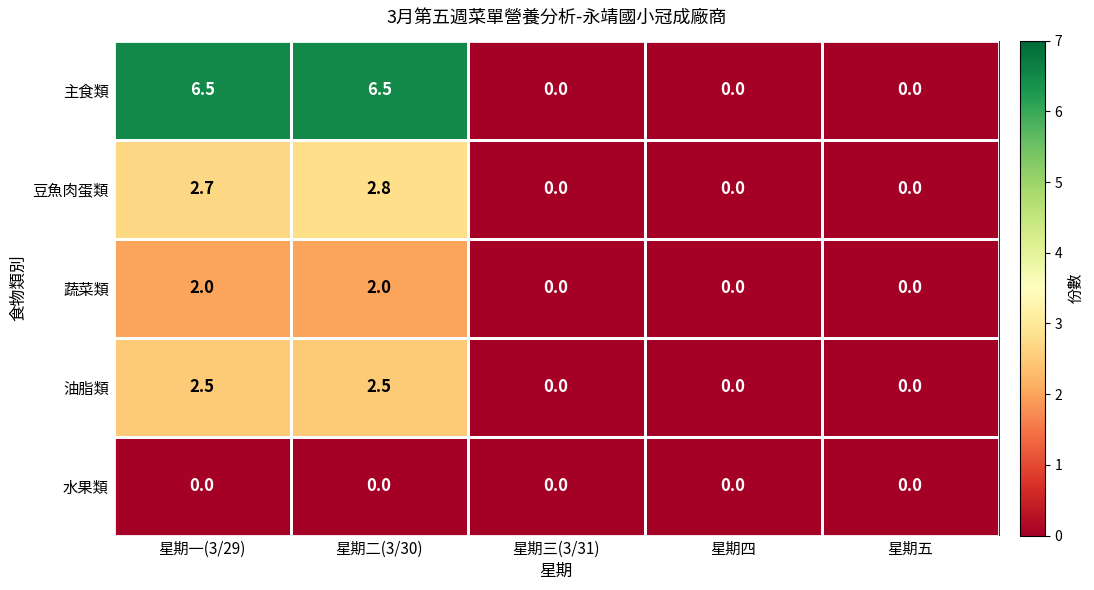

Which series has the largest range (max minus min)?

主食類